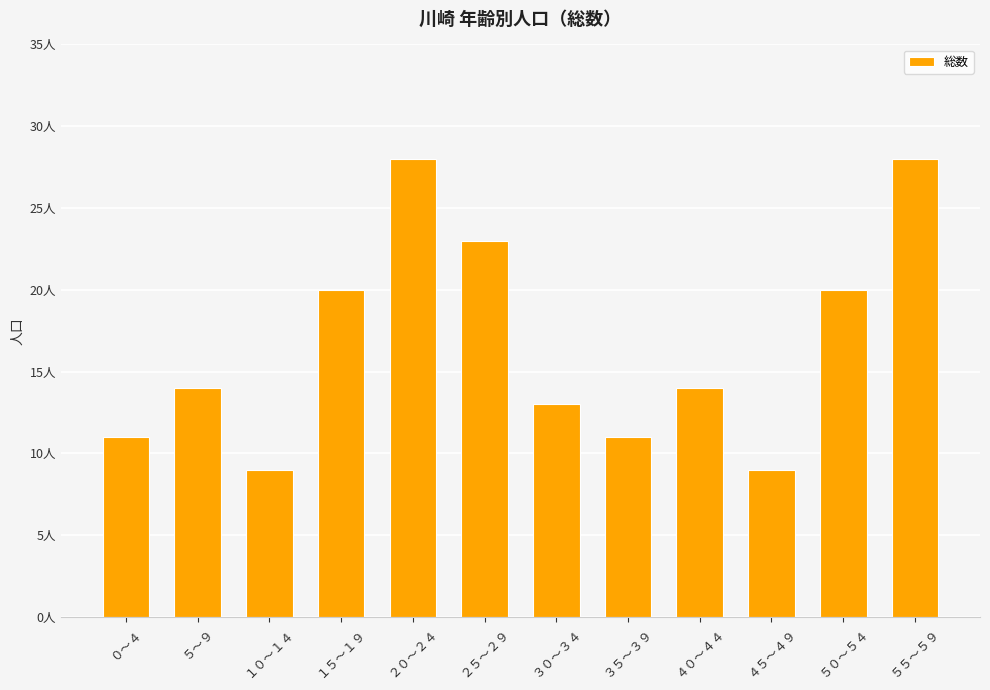

How many bars are there in total?

12